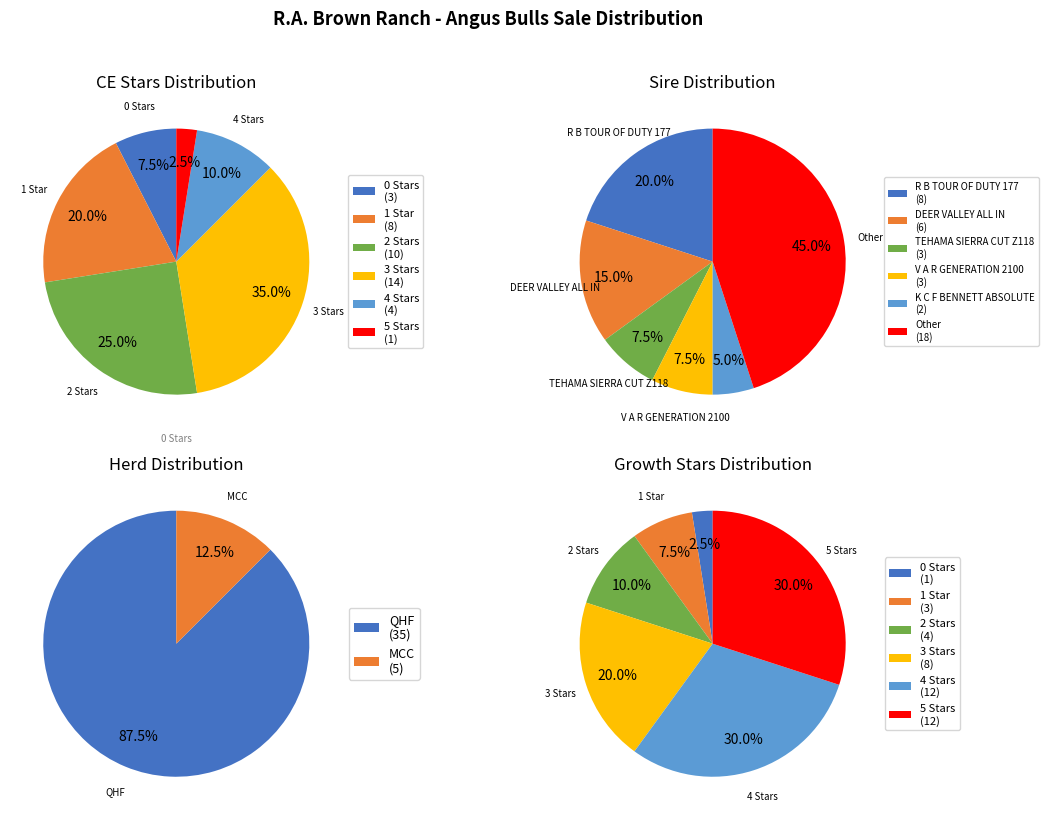

Does any single category account for the majority?

No